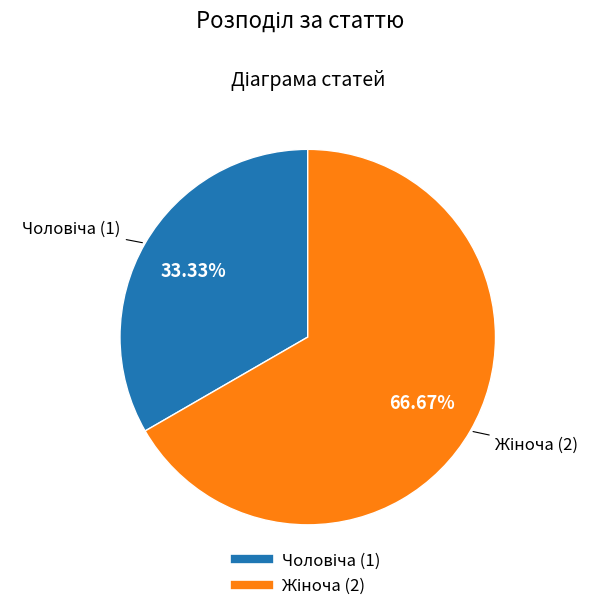

How many segments does this pie chart have?

2